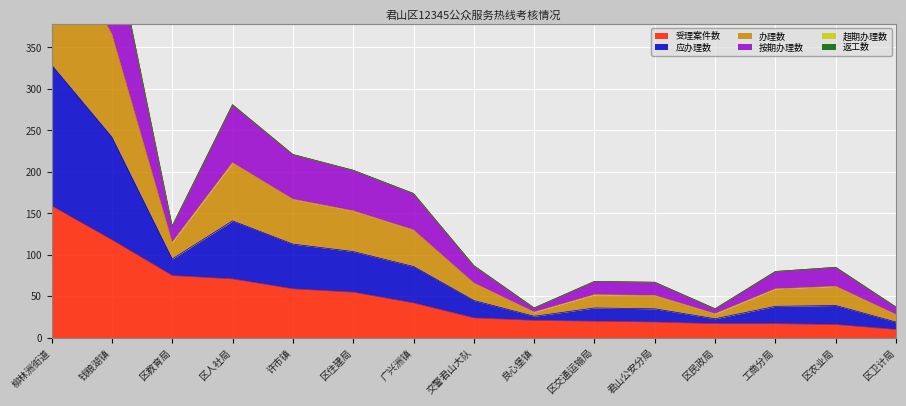

Which category has the highest value in the 受理案件数 series?

柳林洲街道